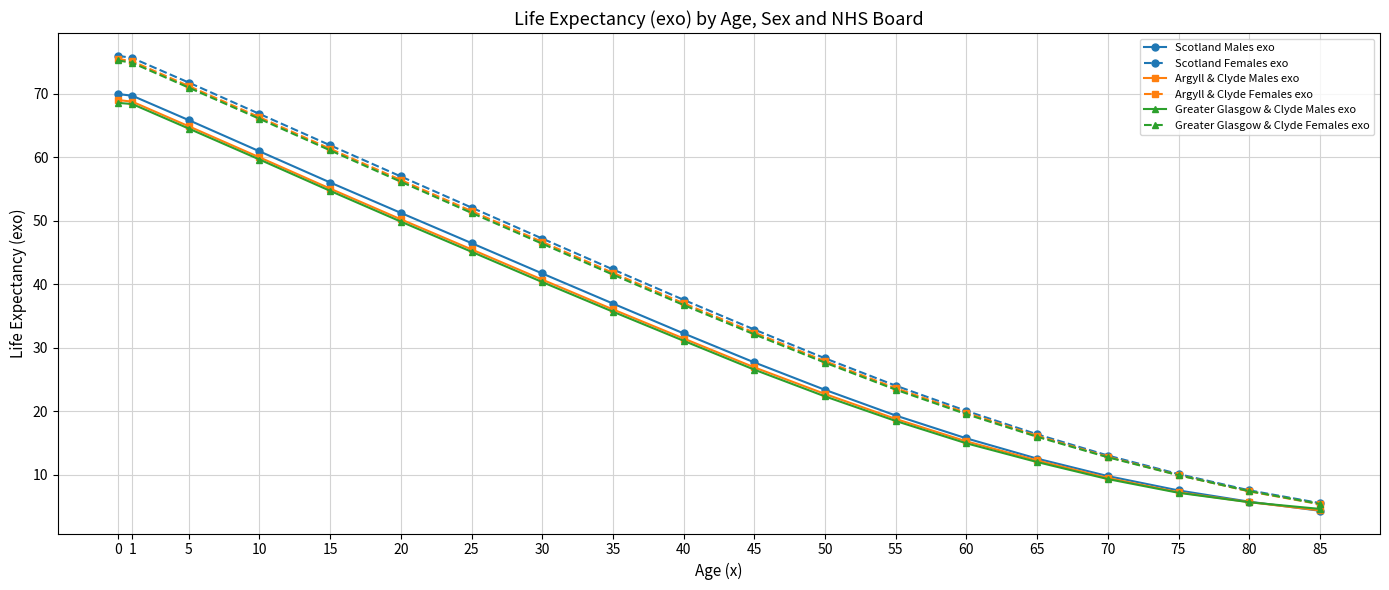

Which category has the lowest value in the Argyll & Clyde Females exo series?

85